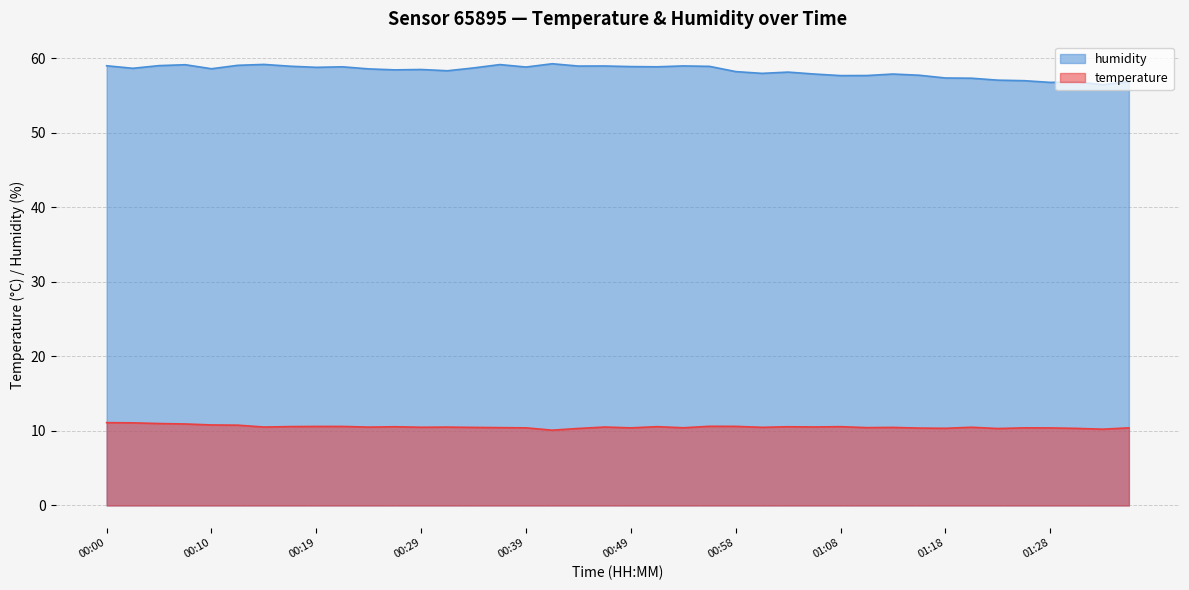

What is the approximate value of temperature at 01:08?

10.6